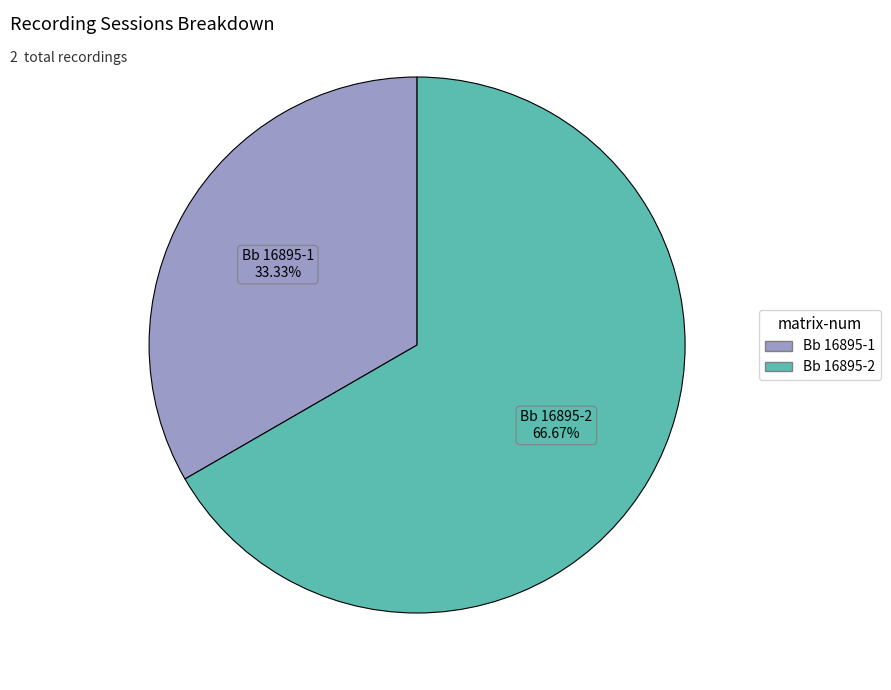

What is the total percentage of Bb 16895-1 and Bb 16895-2?

100.0%